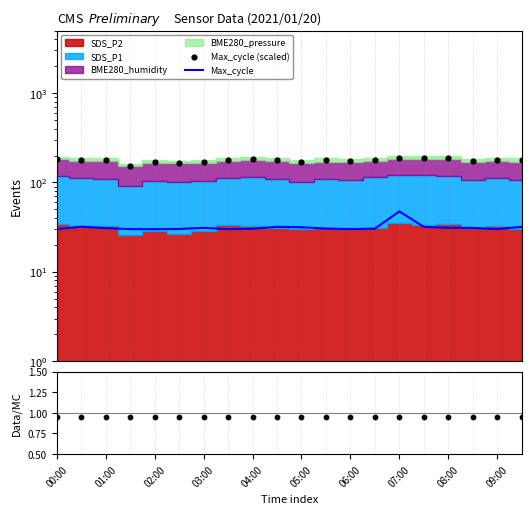

Is the value of Data/Stack at 09:00 greater than the value of Max_cycle at 00:00?

No